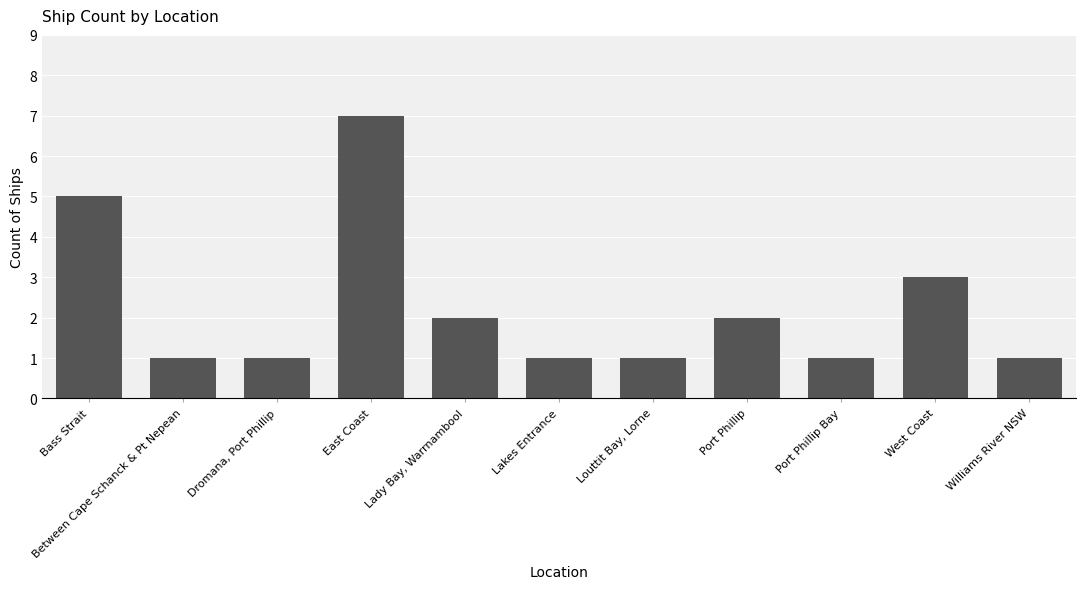

Reading left to right, transcribe all the data shown in this chart.

5	1	1	7	2	1	1	2	1	3	1